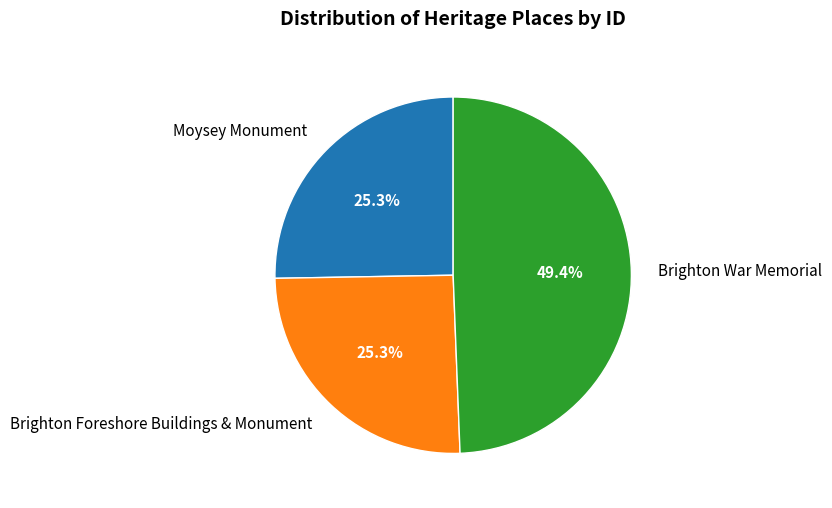

Count the number of slices in the pie.

3